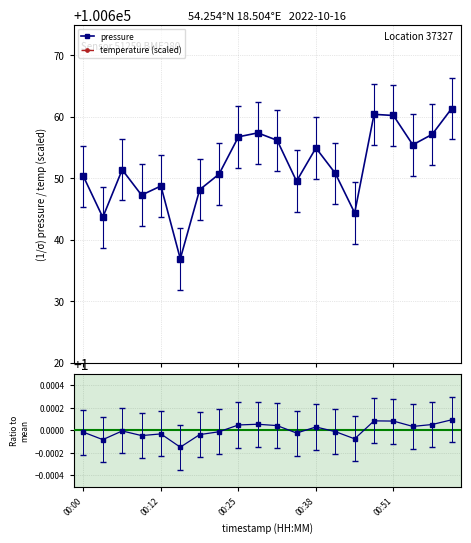

Is the value of pressure at 00:12 greater than the value of temperature (scaled) at 9?

No